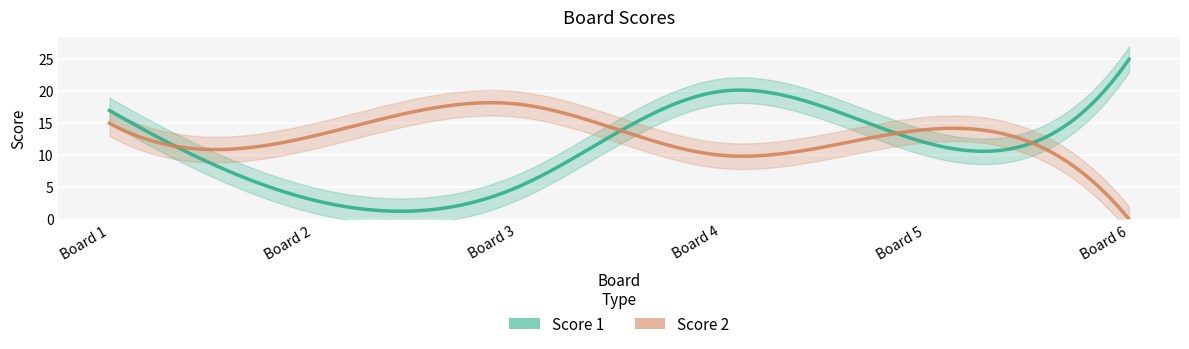

What is the difference between the Score 1 values at 3 and 6?

20